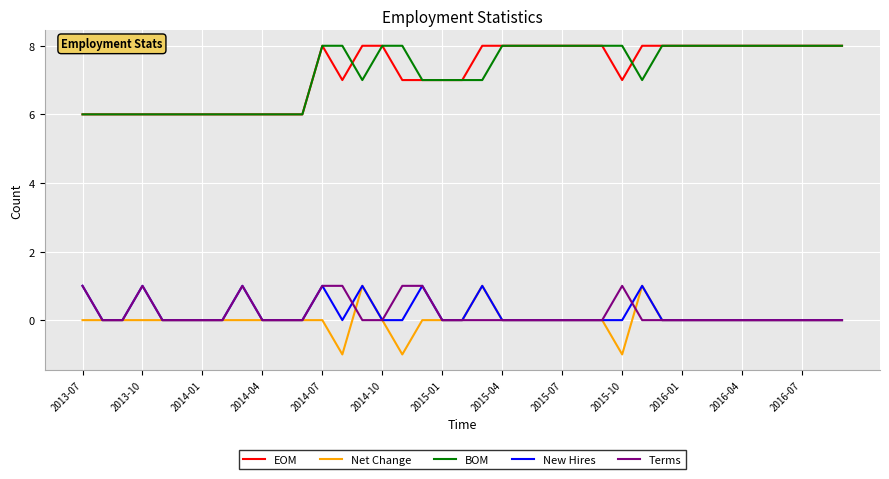

What are all the series names shown in the legend?

EOM, Net Change, BOM, New Hires, Terms